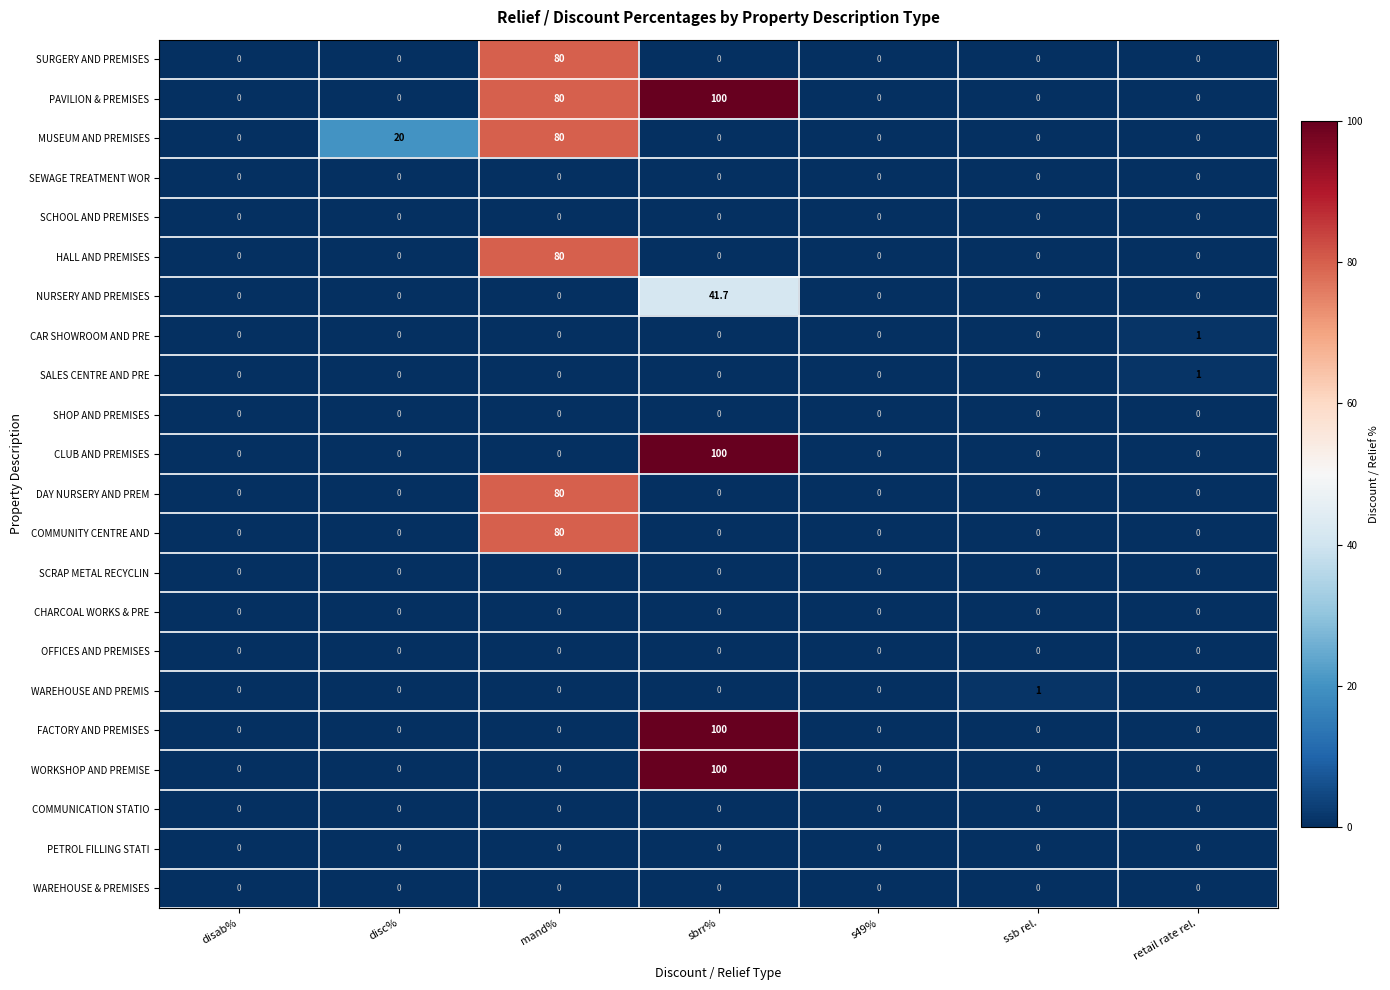

What is the greatest value displayed?

100.0